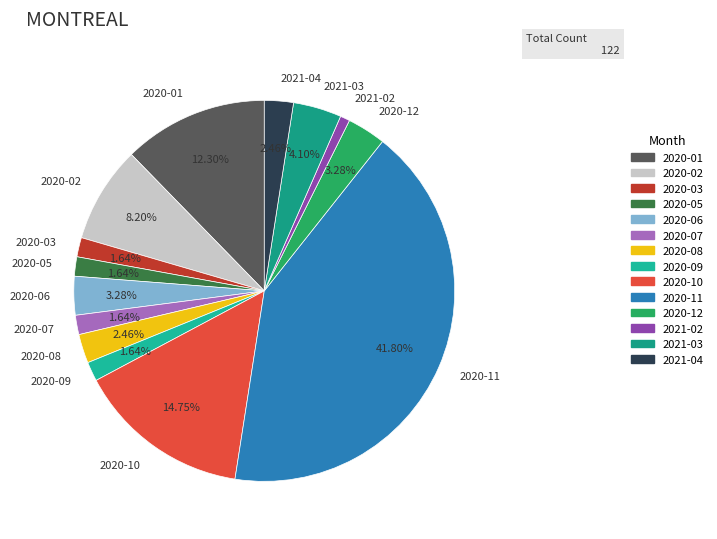

To the nearest percent, what is the average slice percentage?

7%